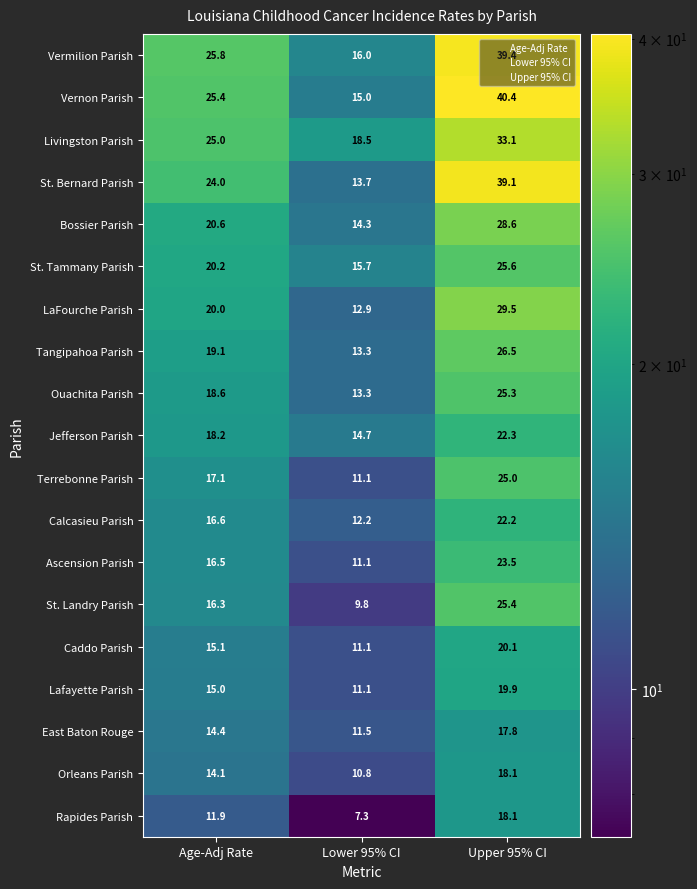

Which category has the lowest value across all series?

Lower 95% CI